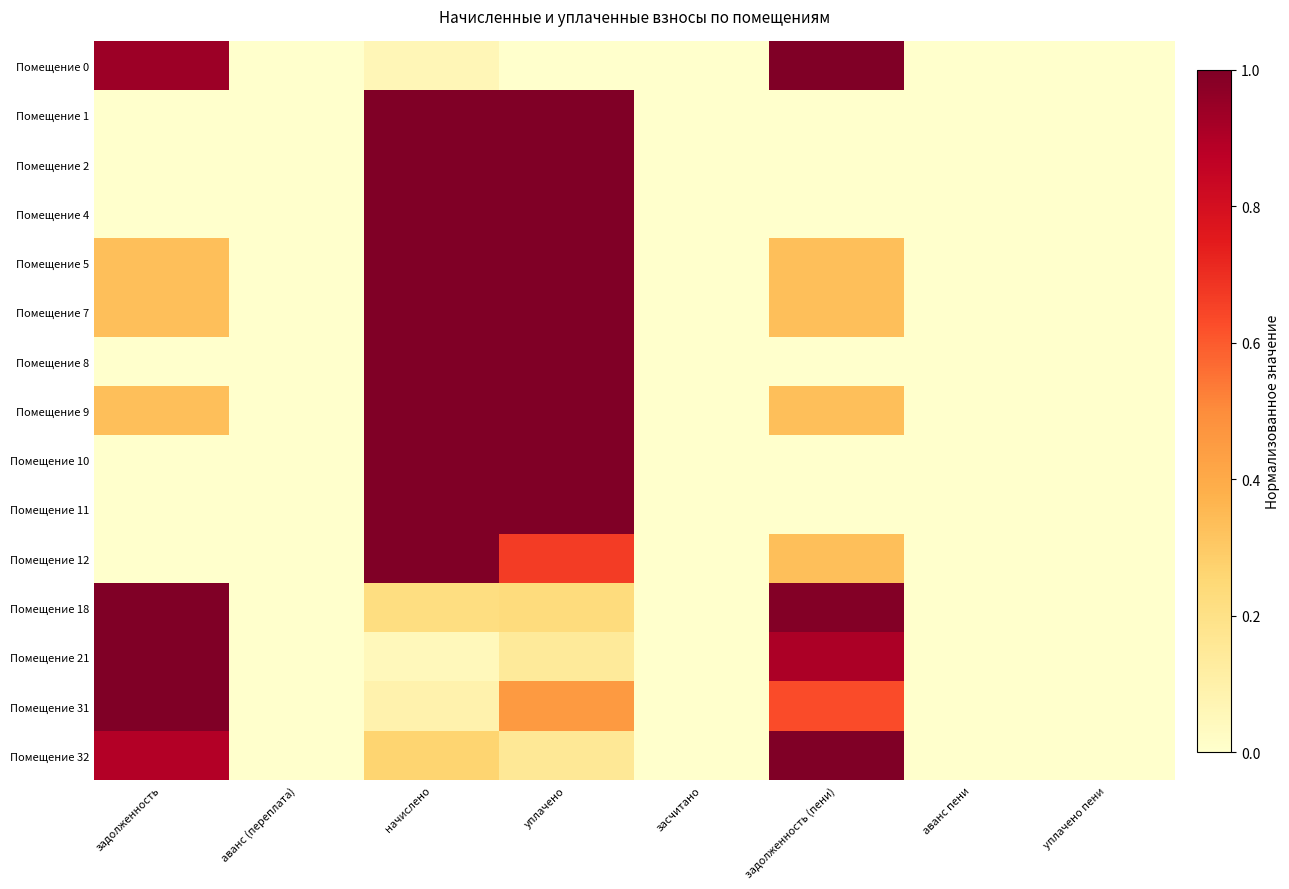

Which has a higher value, задолженность or аванс пени?

задолженность